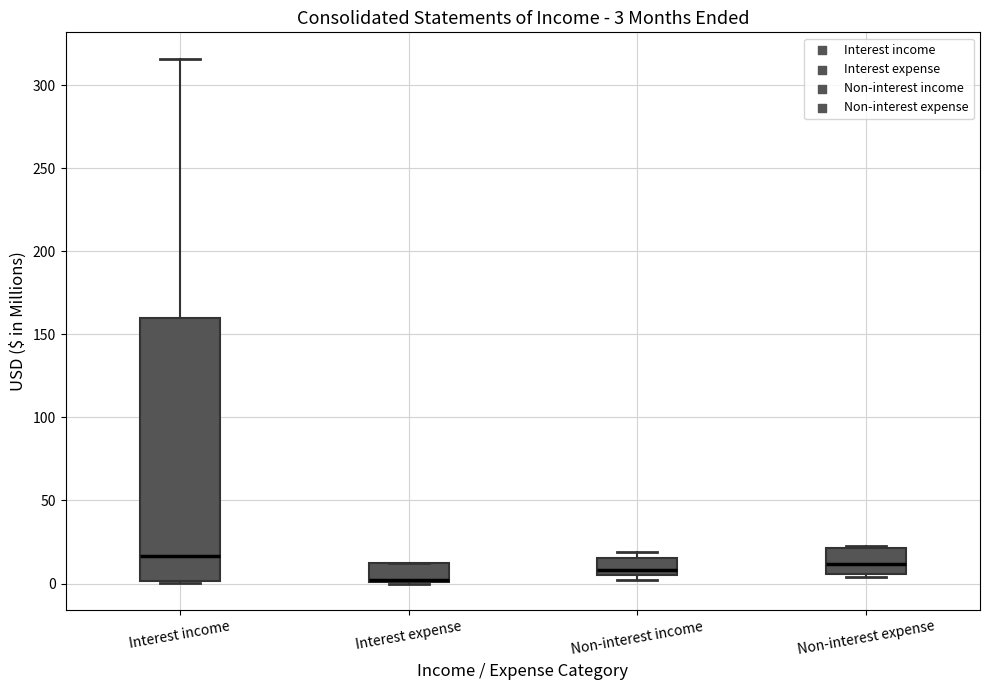

Comparing the boxes themselves (not the whiskers), which one is the tallest?

Interest income